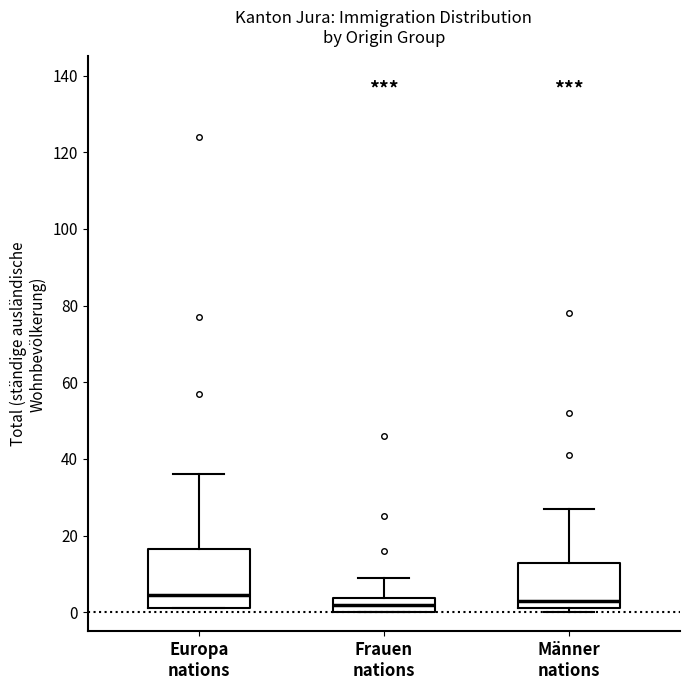

Reading left to right, read every box against the y-axis: the position of its median line, the range the box covers, and the ends of its whiskers. The values are not printed on the chart, so give them approximately, as read against the axis.

Europa nations: median 4, box 2 to 16, whiskers 2 to 36
Frauen nations: median 2, box 0 to 4, whiskers 0 to 10
Männer nations: median 4, box 2 to 12, whiskers 0 to 28